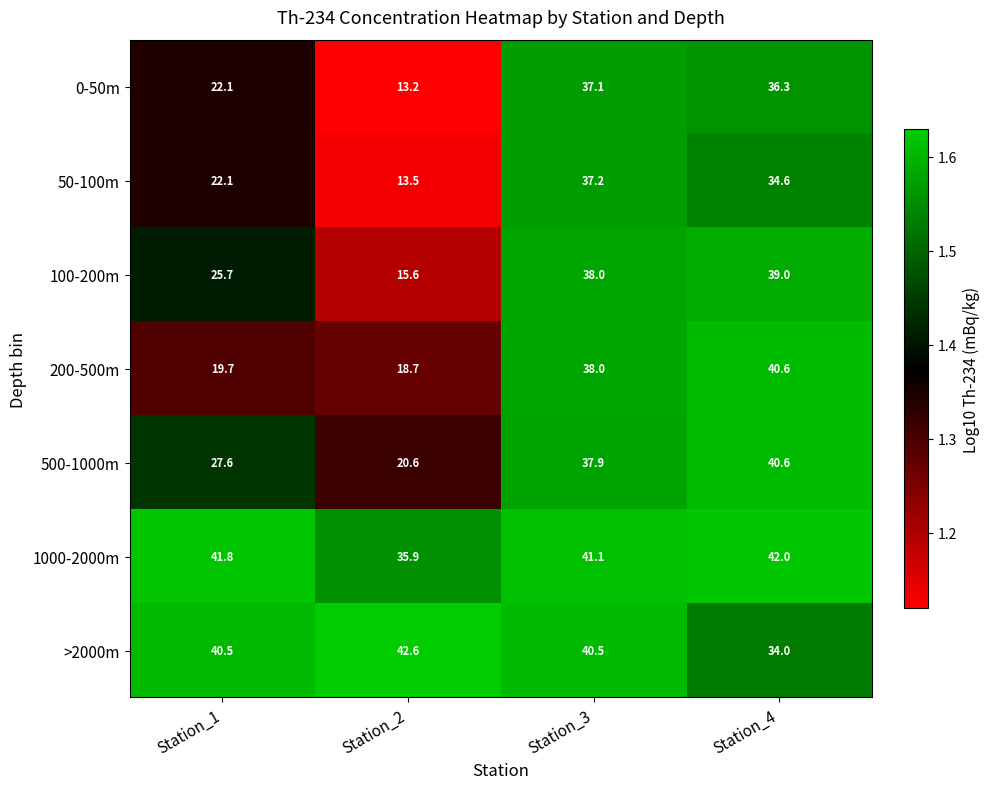

What is the sum of the 50-100m values at Station_4 and Station_2?

48.1